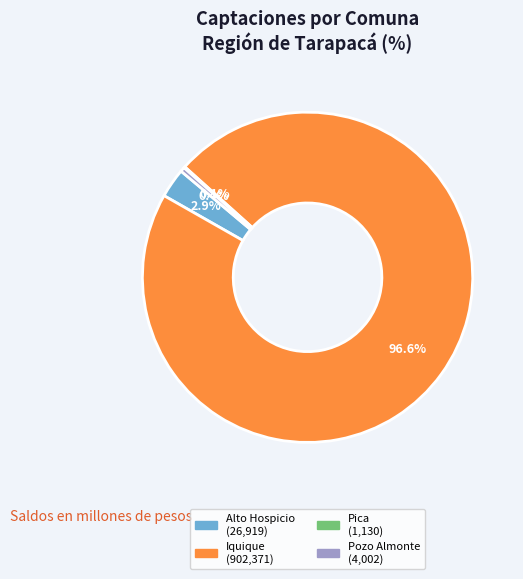

Which category has the biggest portion of the pie?

Iquique